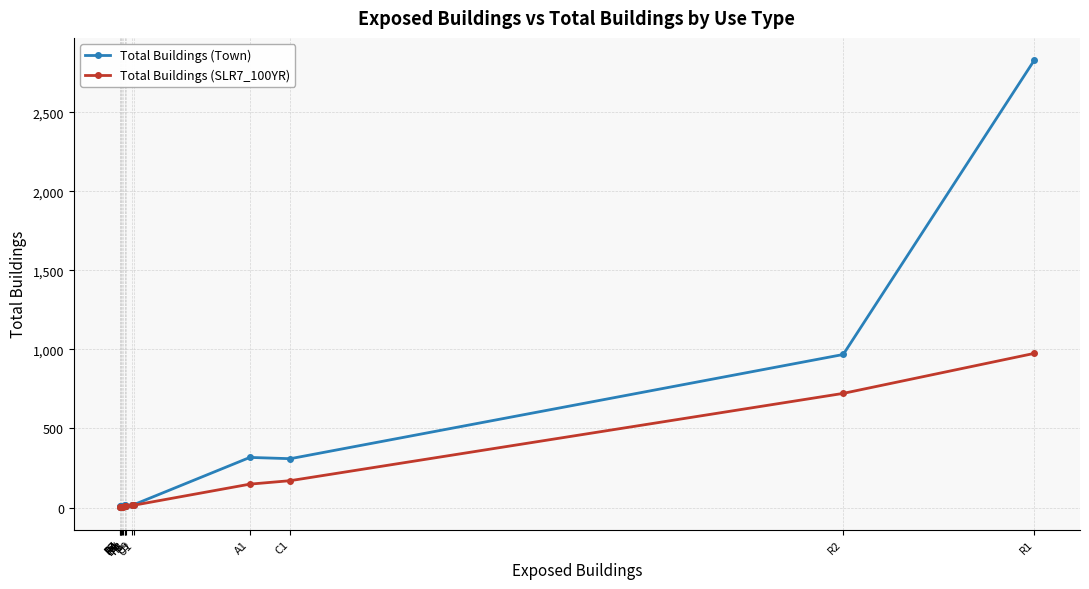

What is the value of the Total Buildings (SLR7_100YR) point at the 11th from the left?

15